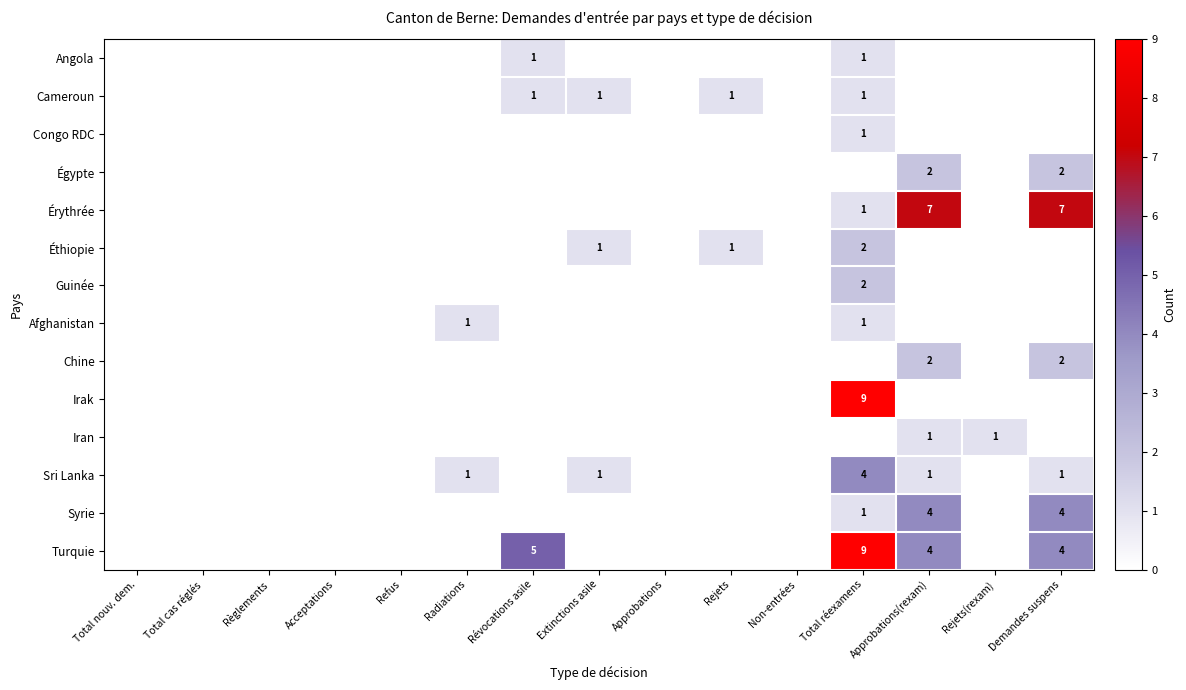

What is the highest value of the Irak series?

9